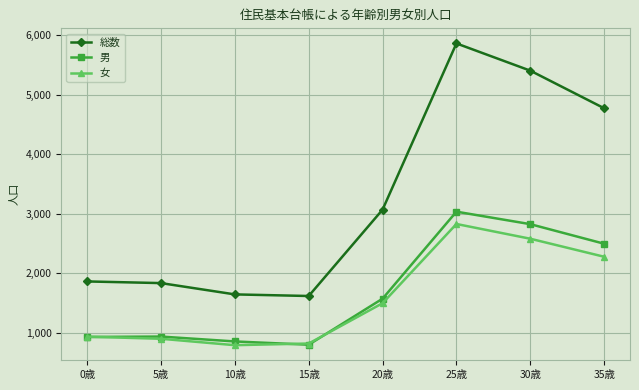

Which category has the highest value in the 総数 series?

25歳